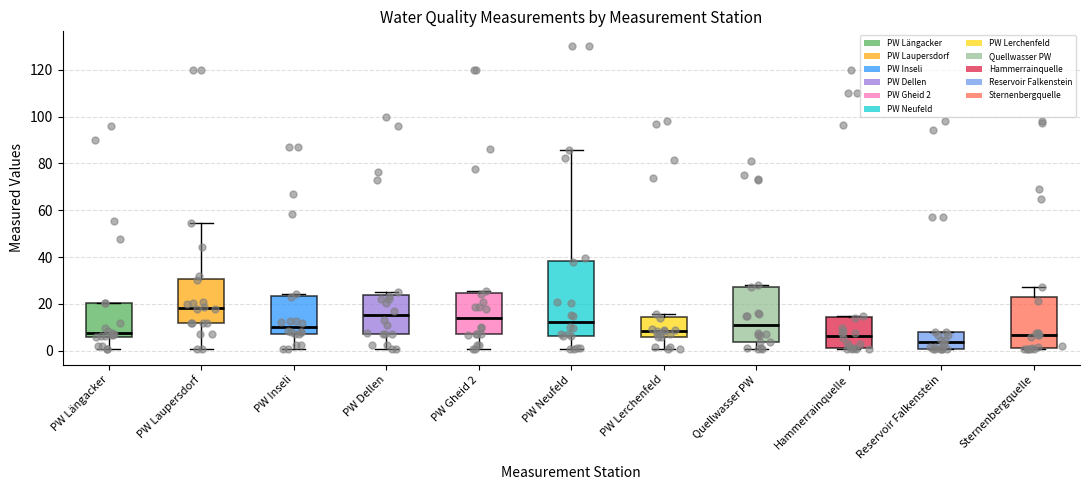

Which box has the highest median line?

PW Laupersdorf